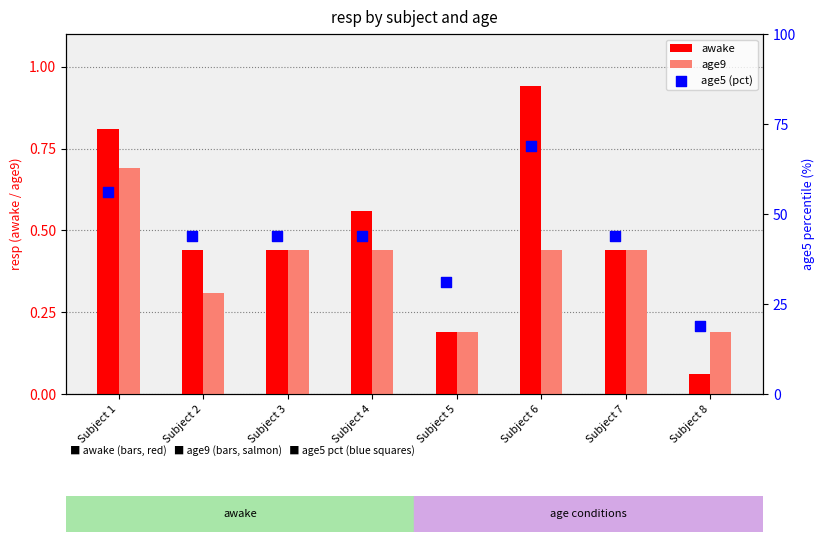

How many age9 values are between 0 and 1?

8